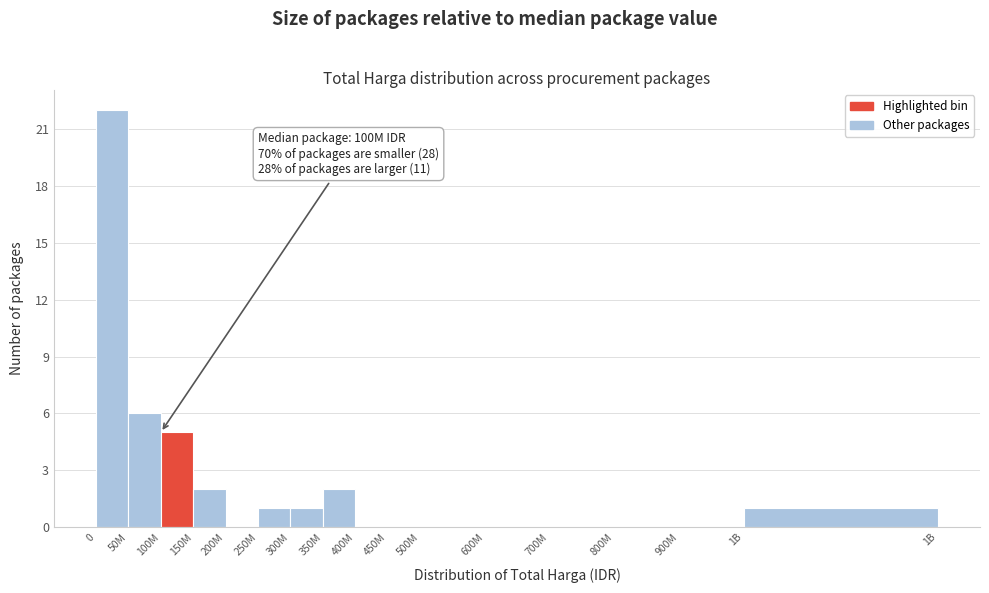

Reading right to left, list all the values displayed in this chart.

1B=1	900M=0	800M=0	700M=0	600M=0	500M=0	450M=0	400M=0	350M=2	300M=1	250M=1	200M=0	150M=2	100M=5	50M=6	0=22